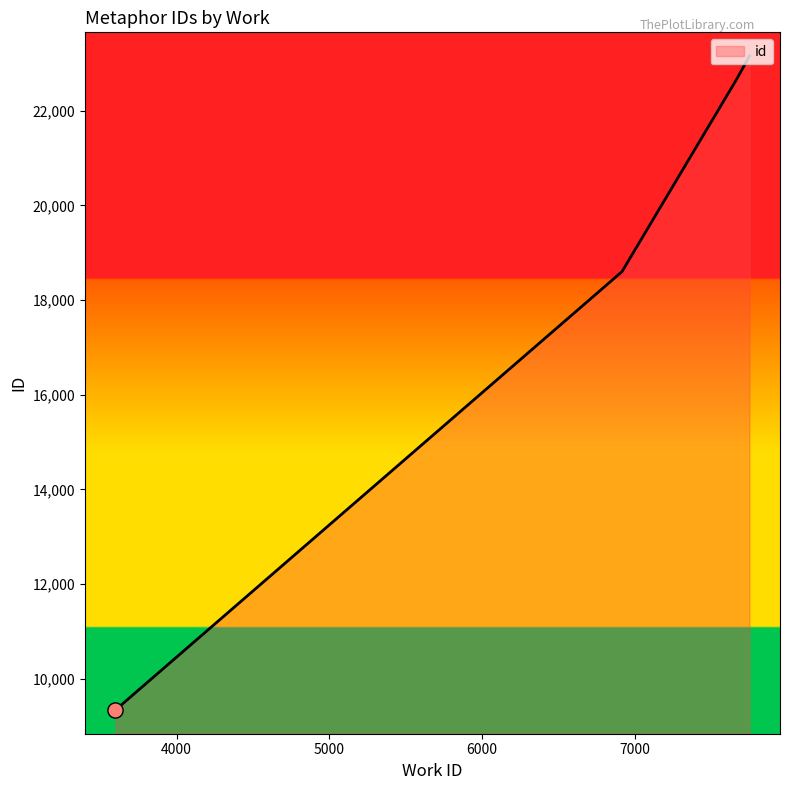

True or false: there are more than 1 points higher than both neighbors.

False